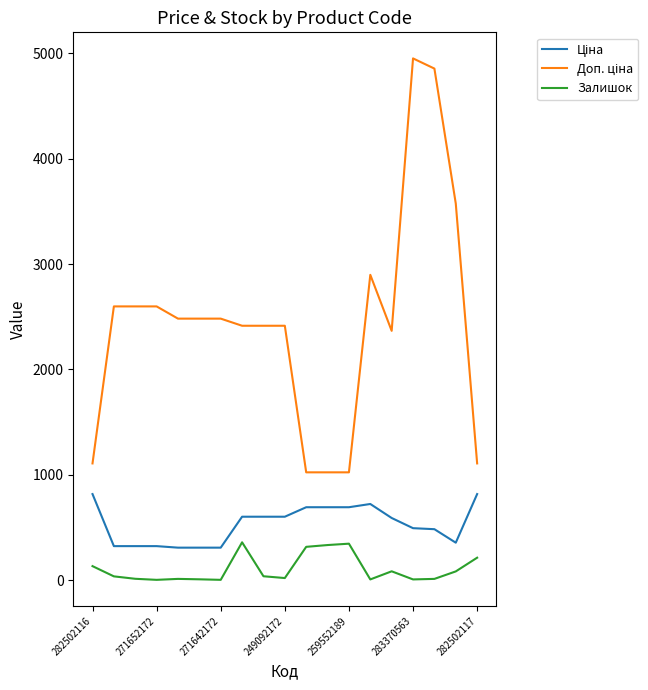

What is the difference between the maximum and minimum values in the Залишок series?

356.0